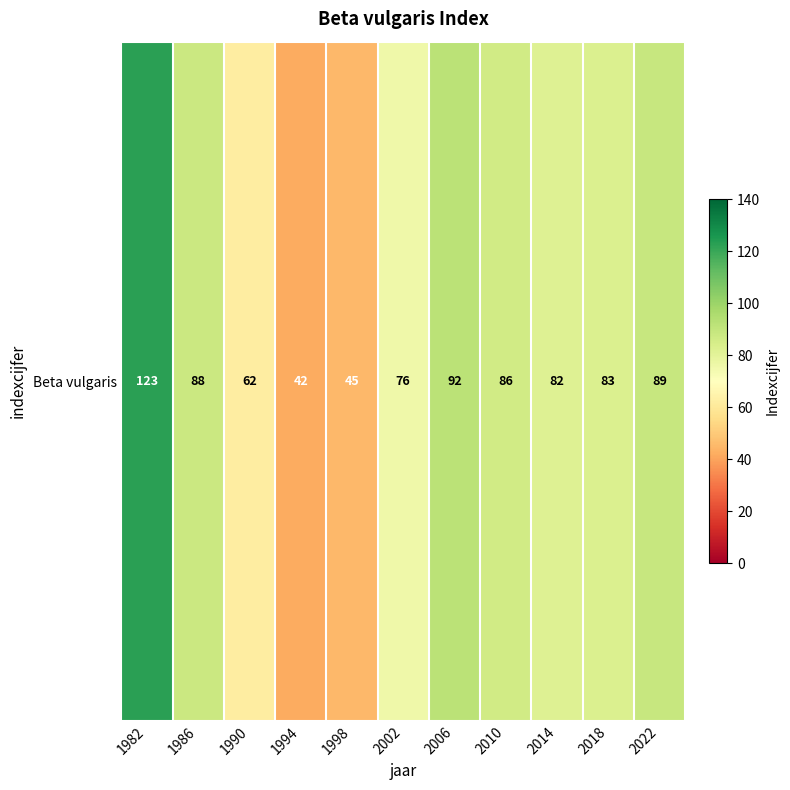

Rank the categories by value from highest to lowest.

1982, 2006, 2022, 1986, 2010, 2018, 2014, 2002, 1990, 1998, 1994